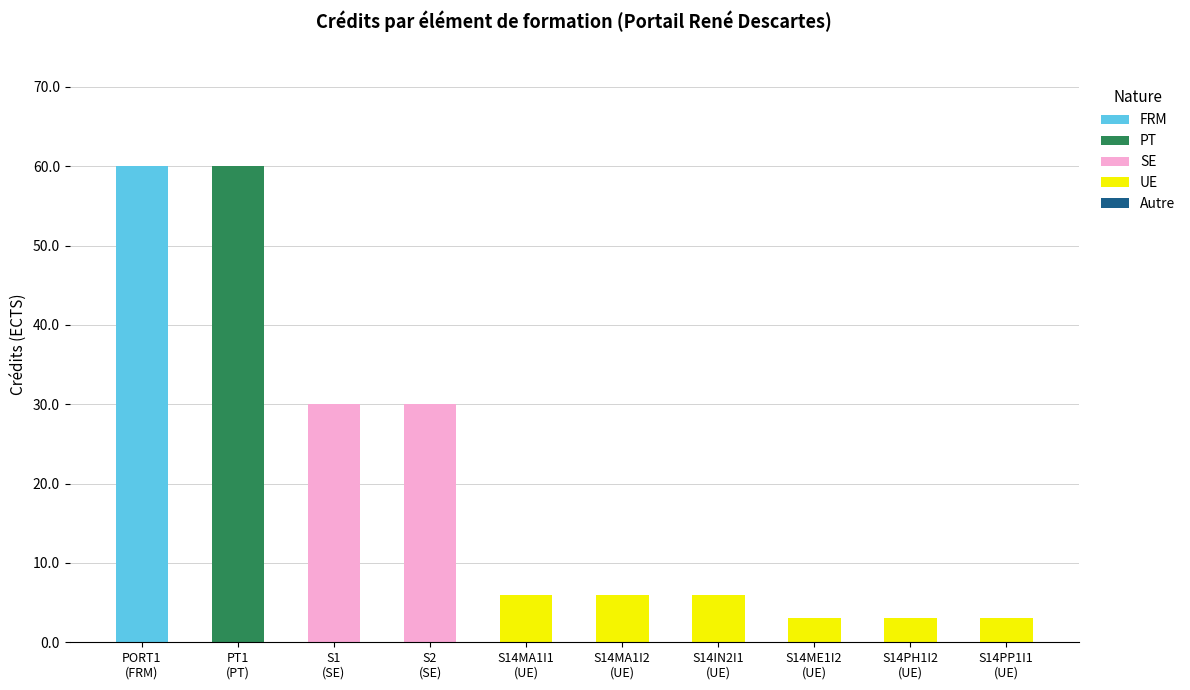

What is the sum of all FRM values?

60